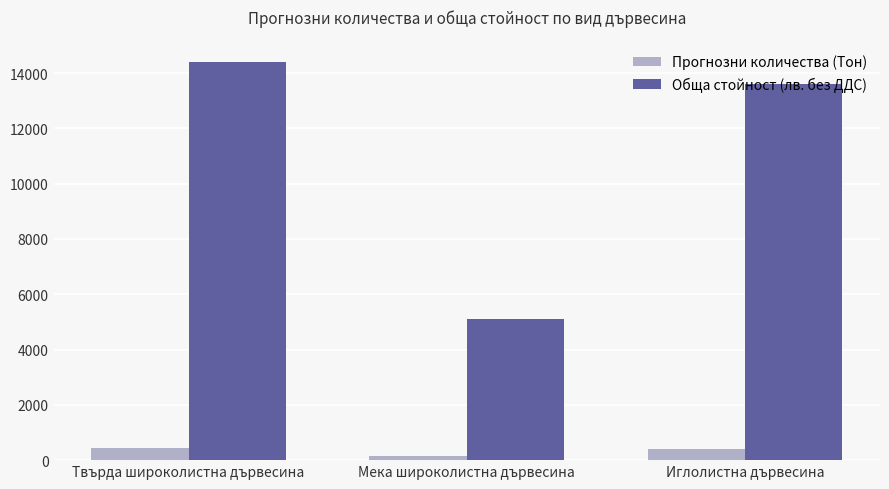

Which series has the widest spread of values?

Обща стойност (лв. без ДДС)